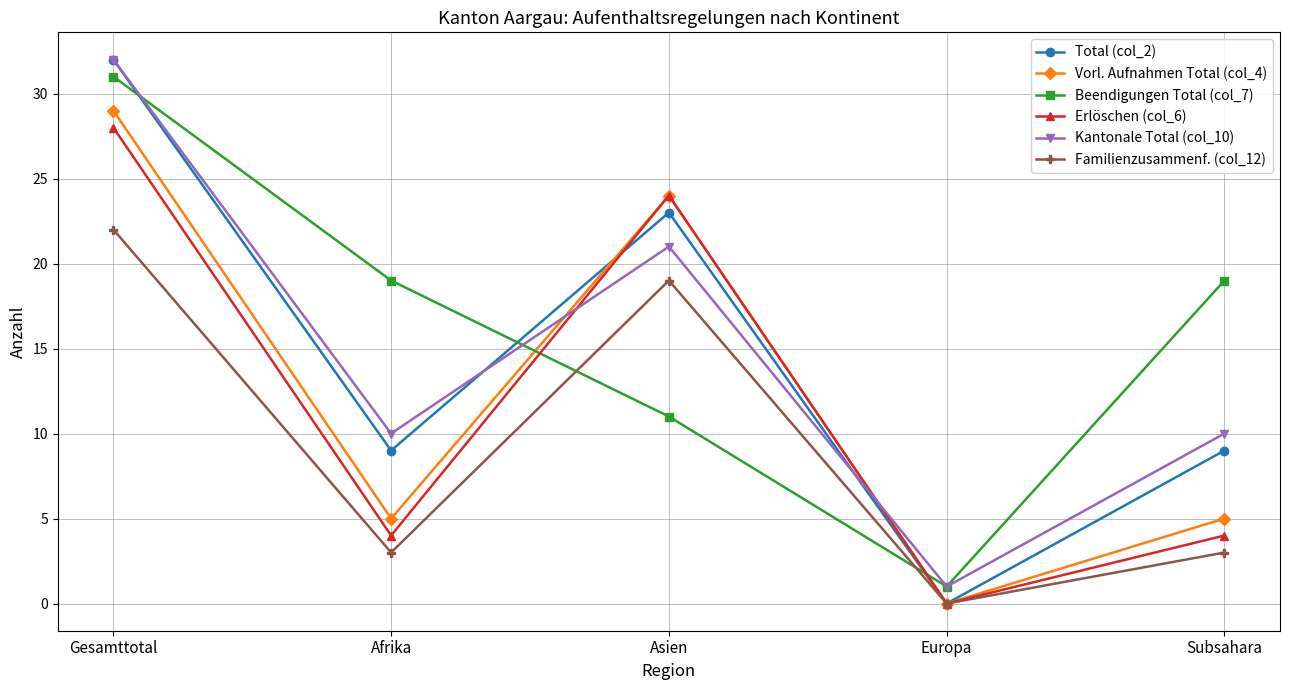

What value does the Vorl. Aufnahmen Total (col_4) series have at Afrika, to the nearest 5?

5